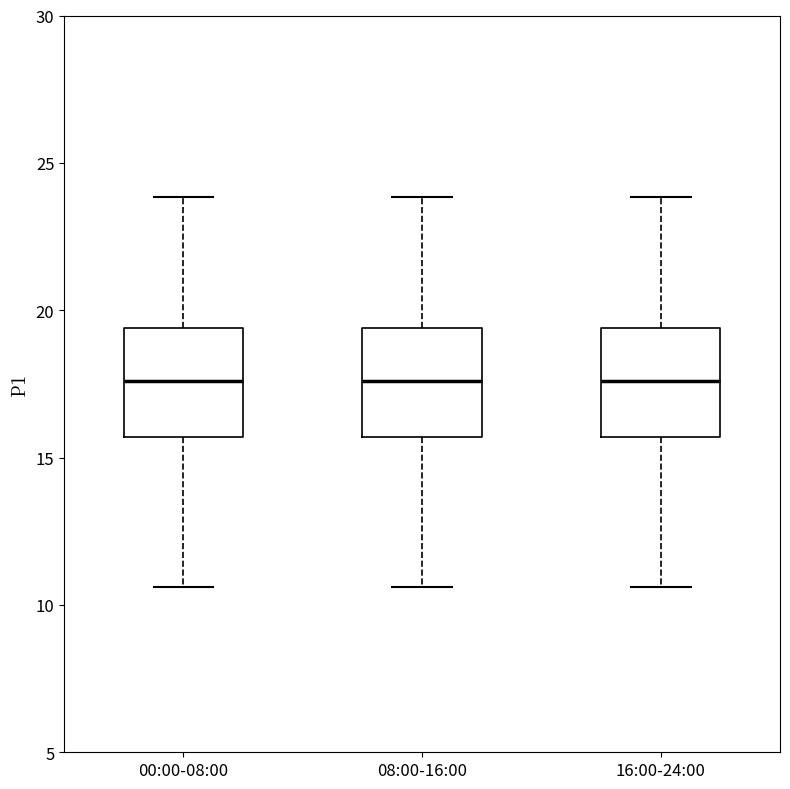

Reading left to right, read every box against the y-axis: the position of its median line, the range the box covers, and the ends of its whiskers. The values are not printed on the chart, so give them approximately, as read against the axis.

00:00-08:00: median 17.5, box 15.5 to 19.5, whiskers 10.5 to 24.0
08:00-16:00: median 17.5, box 15.5 to 19.5, whiskers 10.5 to 24.0
16:00-24:00: median 17.5, box 15.5 to 19.5, whiskers 10.5 to 24.0